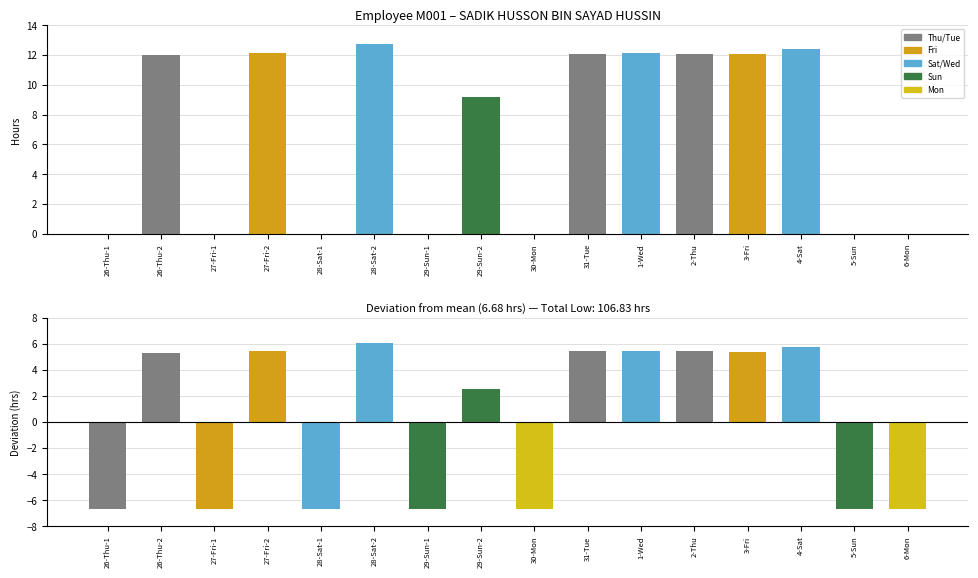

How many groups of bars are there?

16